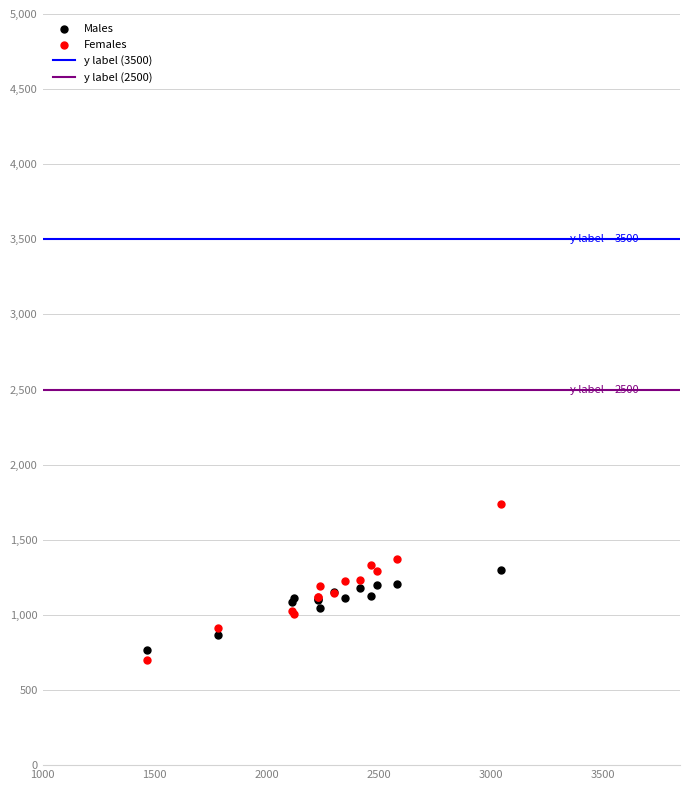

Which series contains the highest Y value?

Females